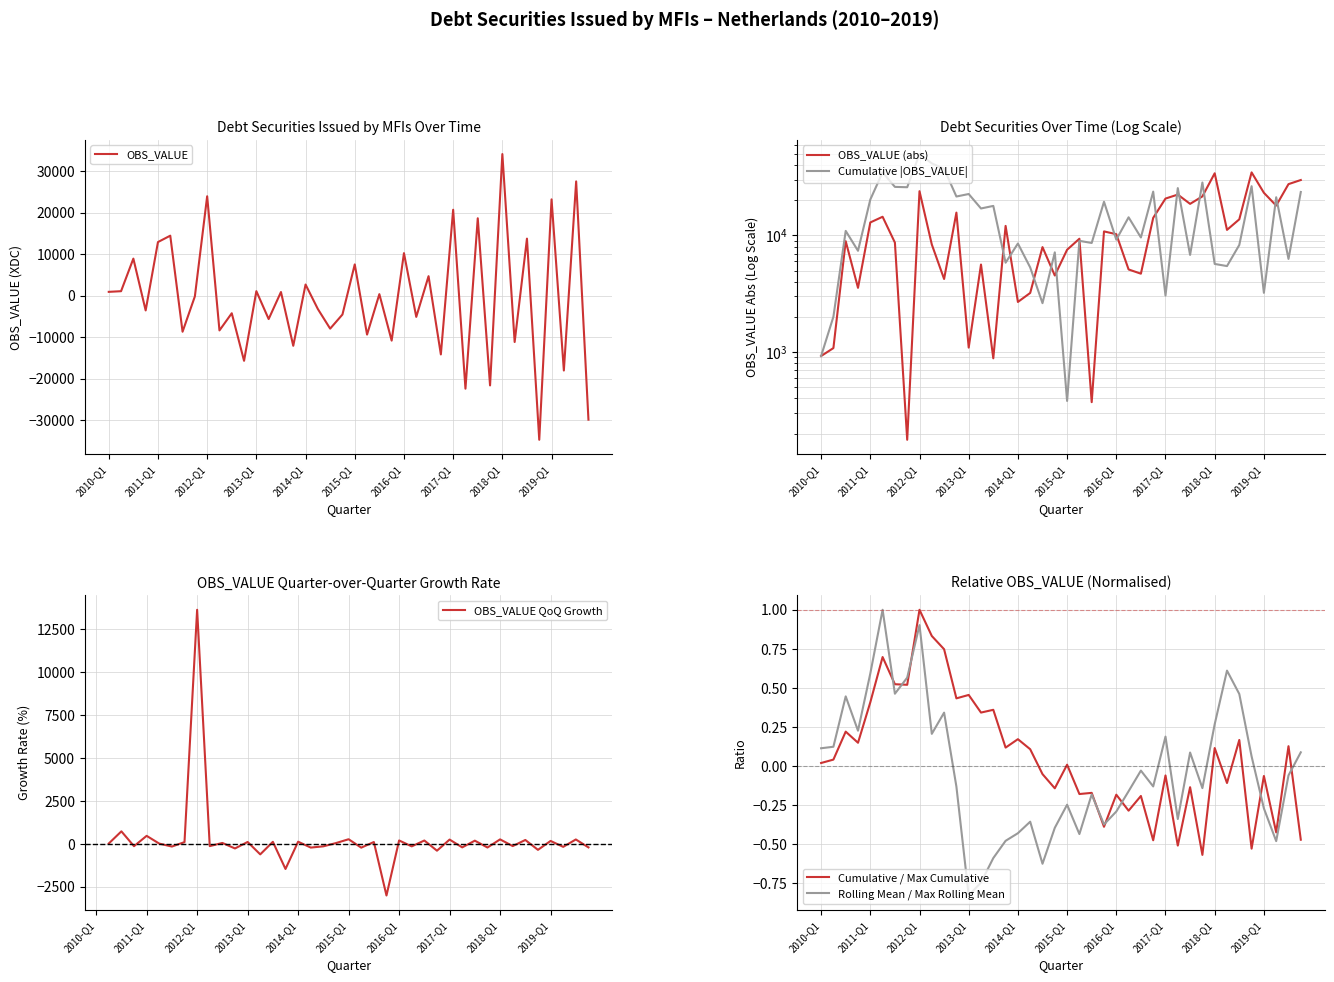

Does the chart display data point markers on the line(s)?

No